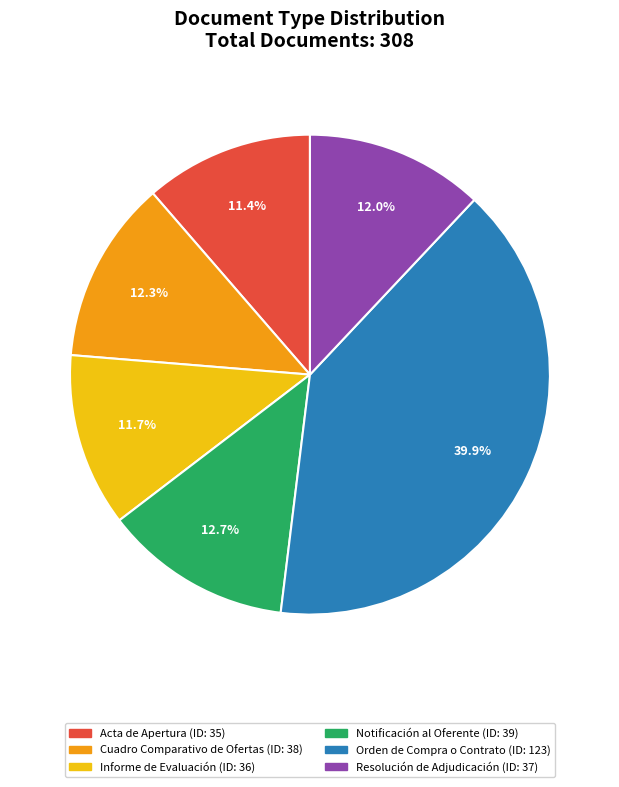

Is it true that Resolución de Adjudicación is 12% of the pie?

True